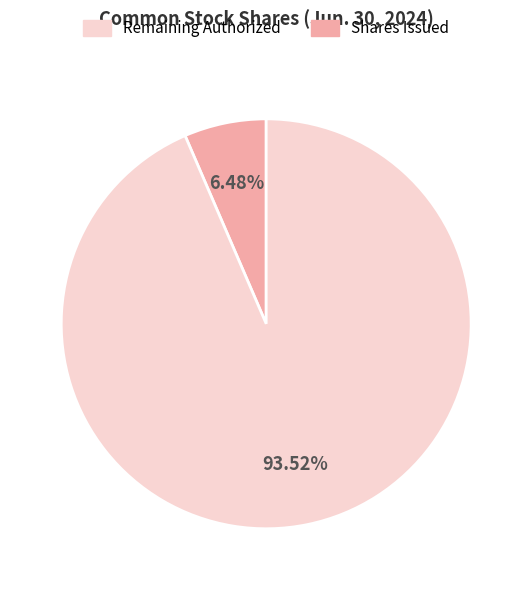

Is there a majority slice in this chart?

Yes